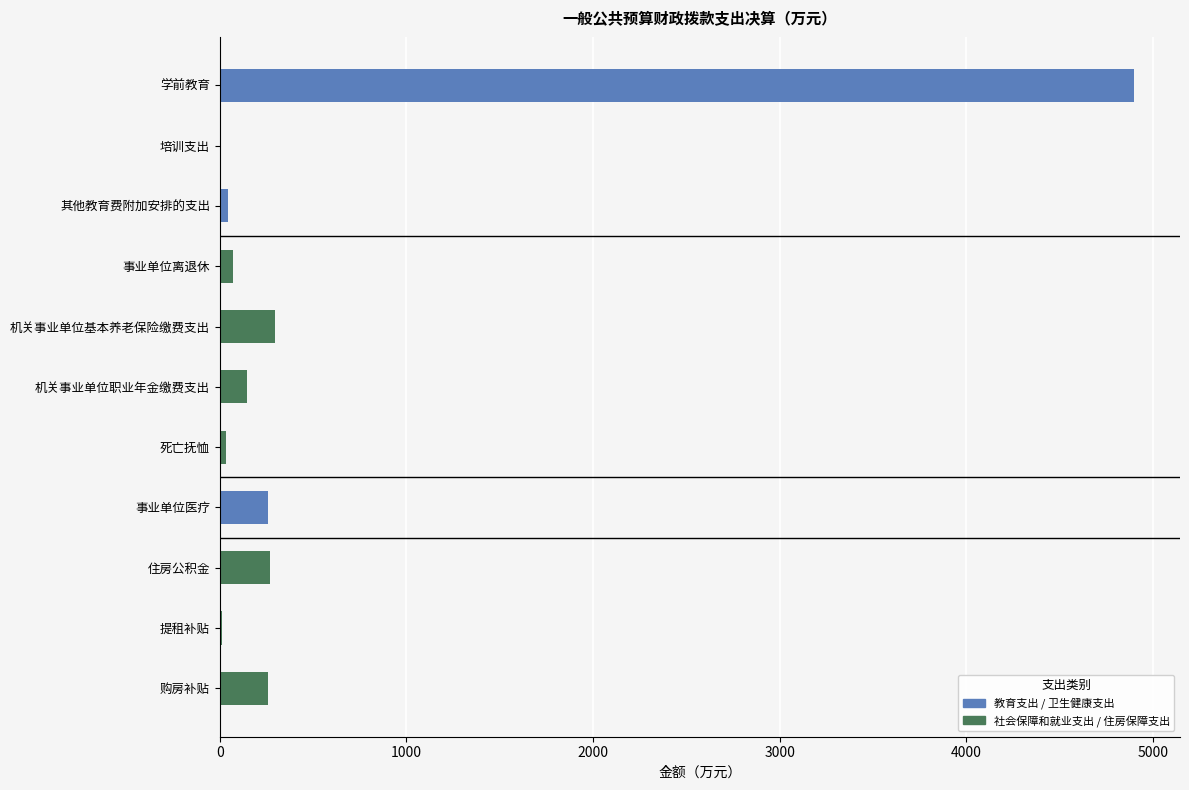

Reading left to right, transcribe all the data shown in this chart.

4900.6	7.9	42.9	73.5	294.8	147.4	34.2	259.5	270.5	11.5	257.6